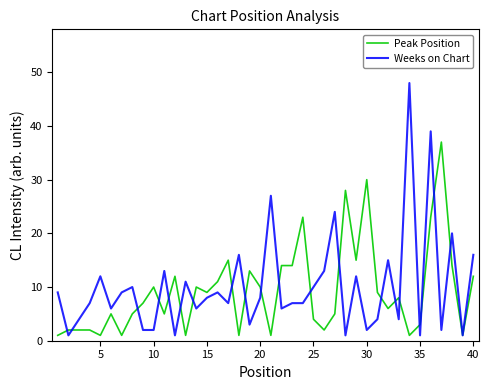

What is the sum of all Peak Position values?

373